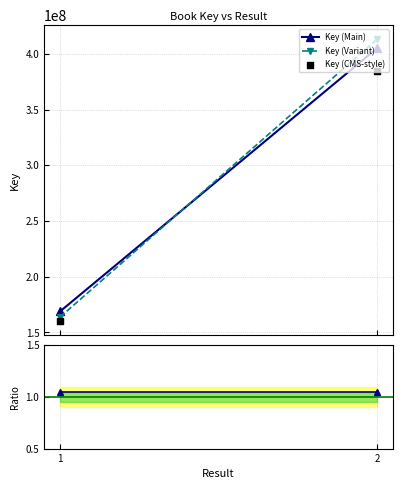

At how many categories does at least one series exceed 185209049?

1